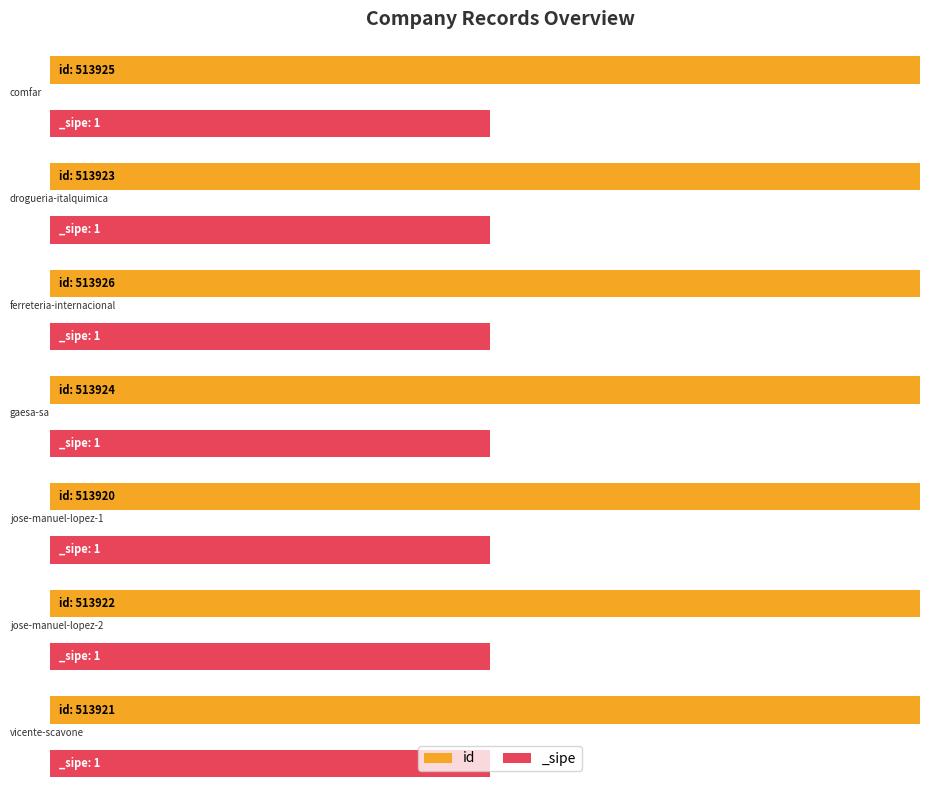

Reading left to right, transcribe all the data shown in this chart.

id: 513925	513923	513926	513924	513920	513922	513921
_sipe: 1	1	1	1	1	1	1